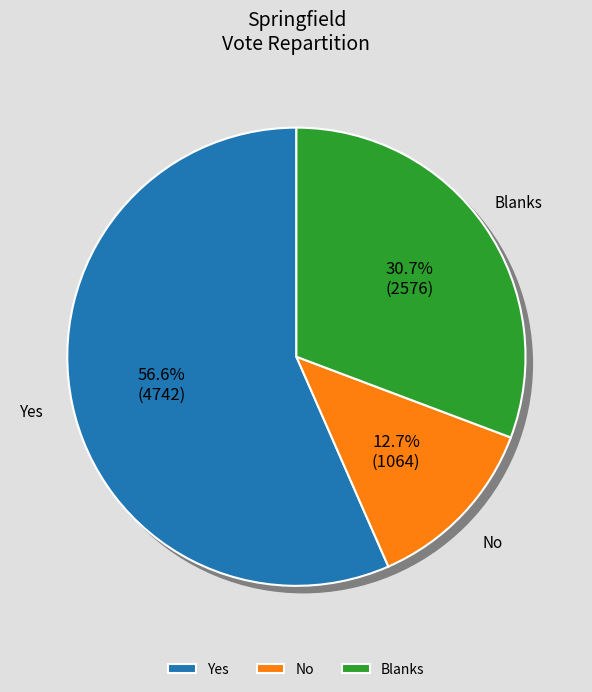

What is the change in value from No to Blanks?

+1512